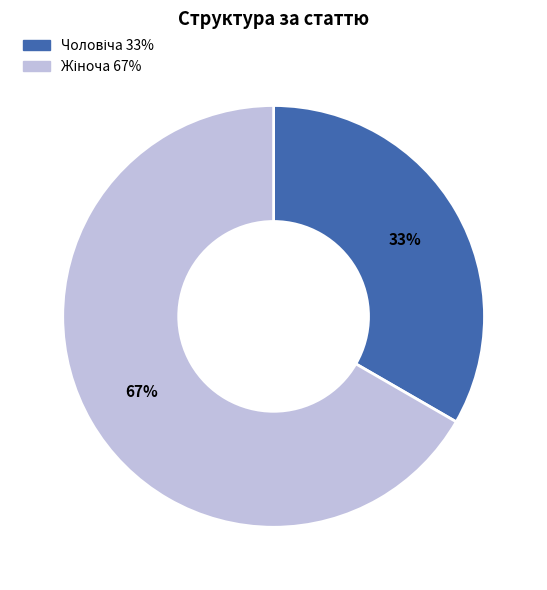

Is there any slice that represents more than half of the pie?

Yes